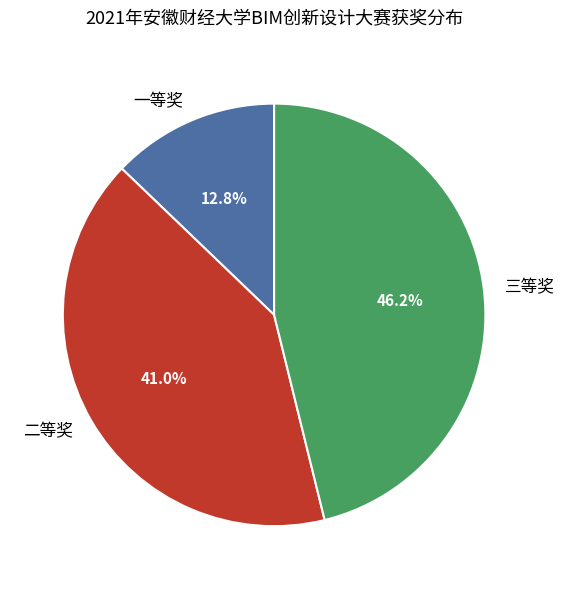

Is 一等奖 the majority of the pie?

No